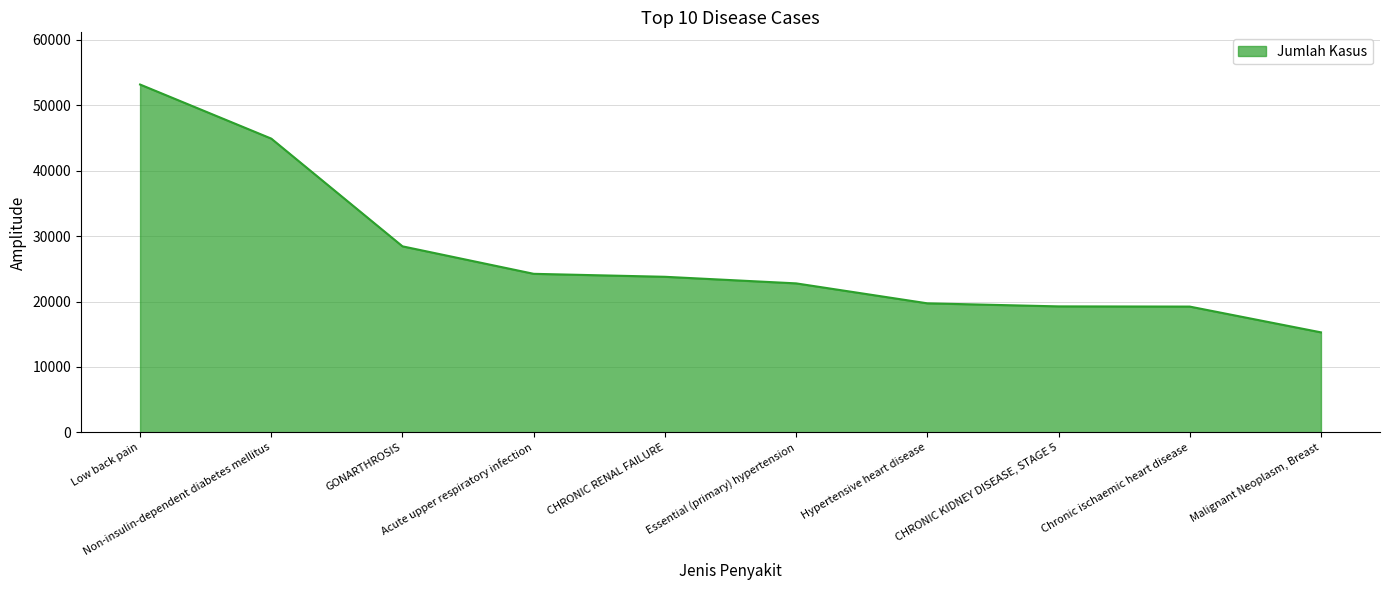

Approximately how many times larger is the value at Malignant Neoplasm, Breast compared to CHRONIC KIDNEY DISEASE, STAGE 5?

0.8